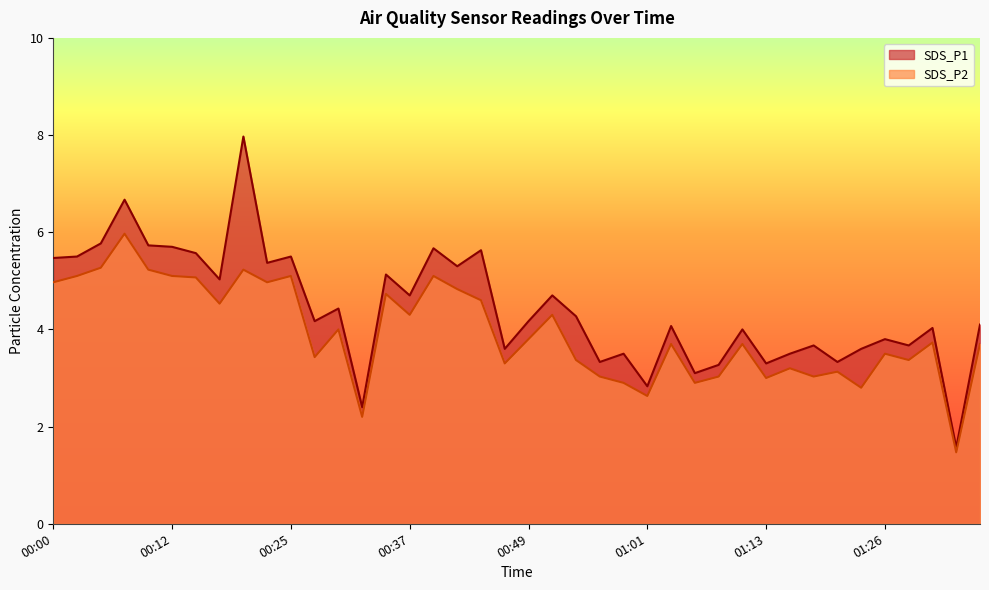

Is it true that SDS_P1 equals 5.8 at 00:05?

True